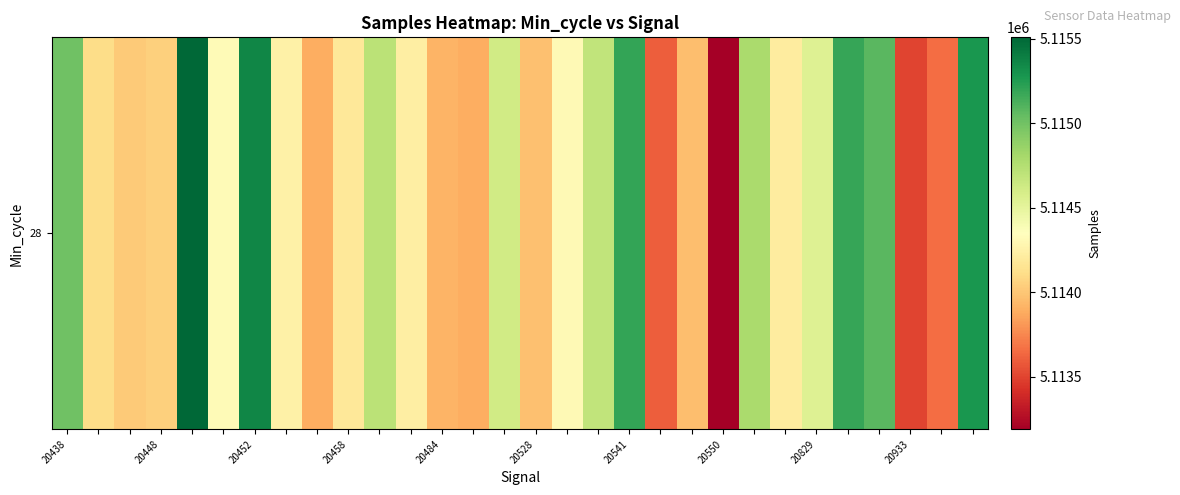

What is the difference between the second highest and second lowest values?

1853